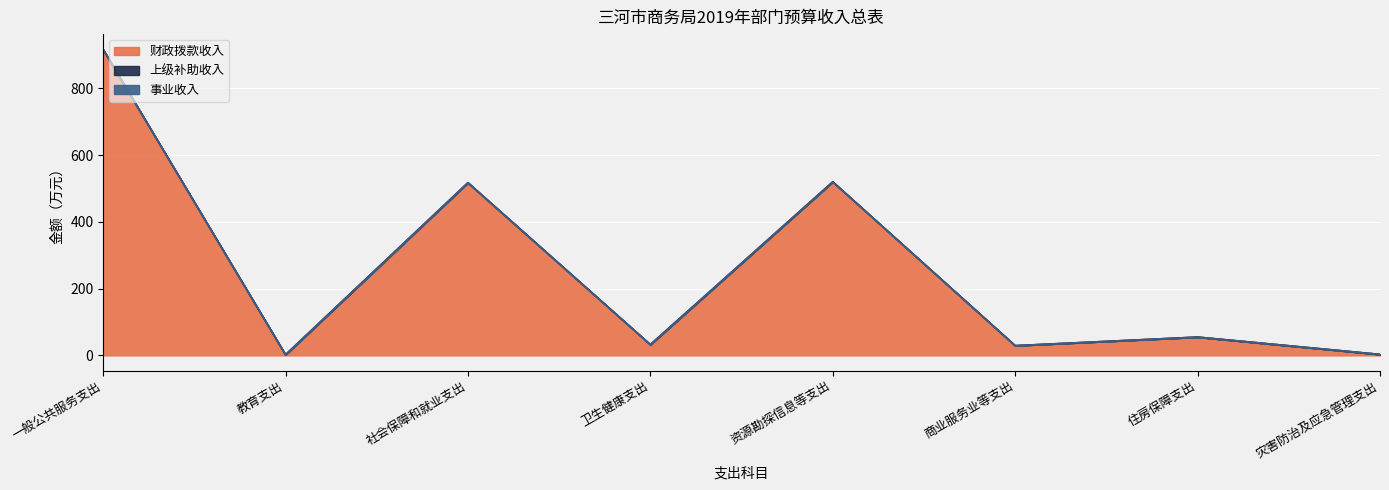

What is the label of the 3rd point from the right?

商业服务业等支出